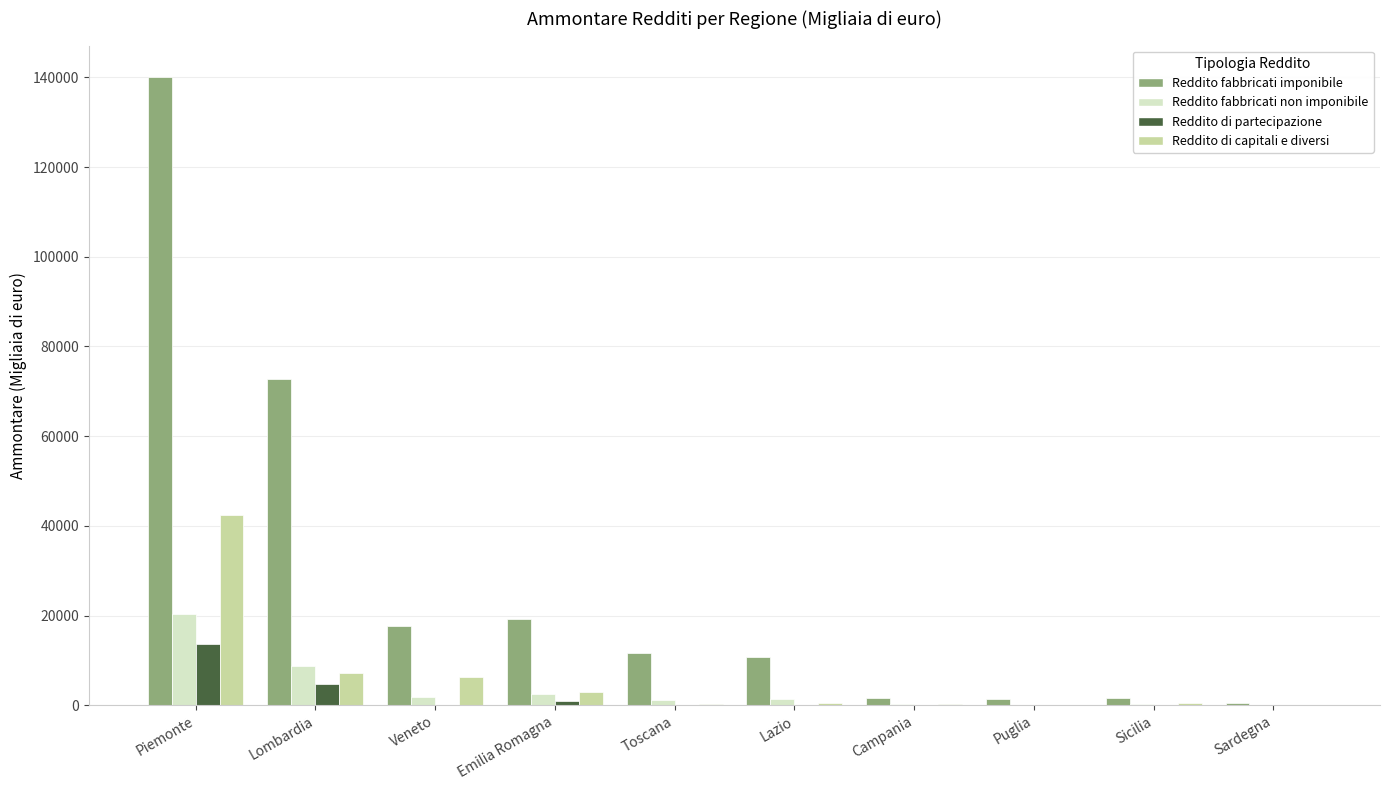

At which category does the chart reach its peak across all series?

Piemonte